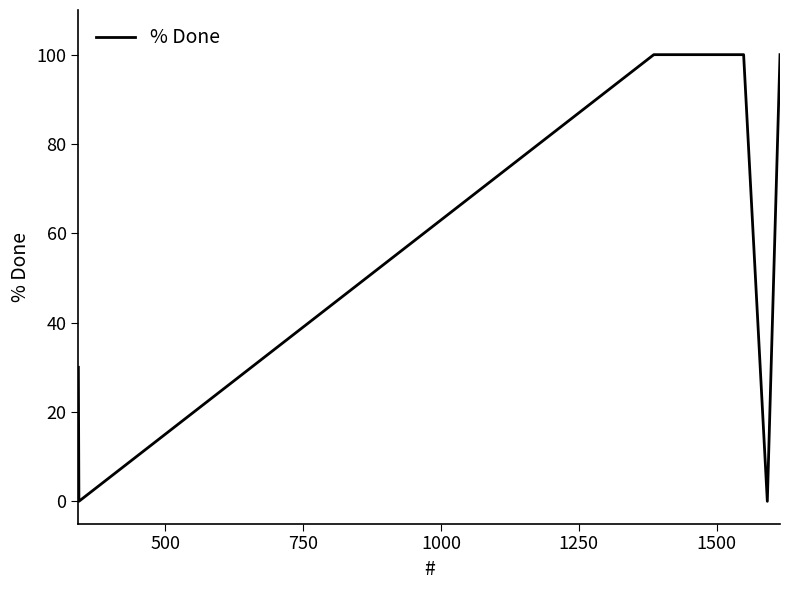

What is the greatest value displayed?

100